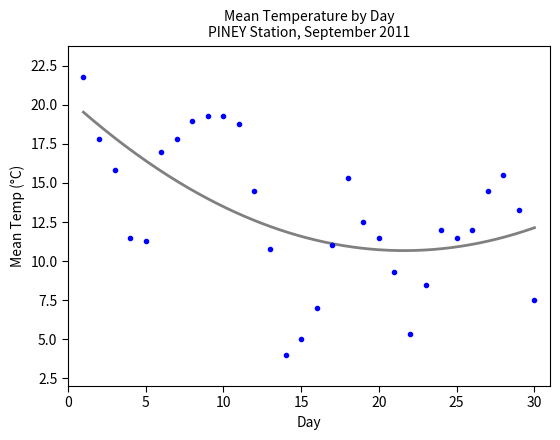

What is the range of X values (max minus min)?

29.0